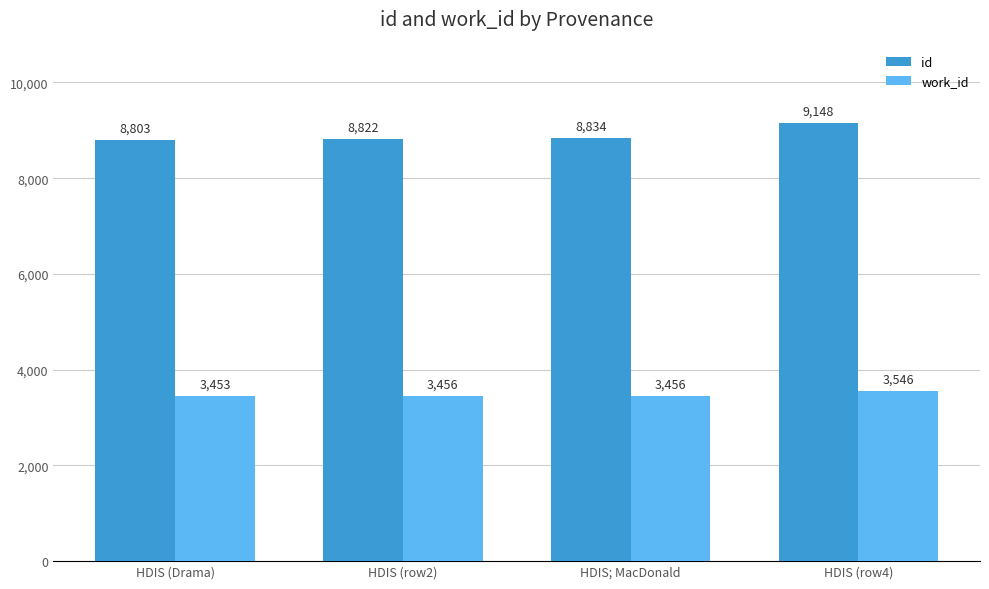

What is the approximate value of id at HDIS (row2)?

8822